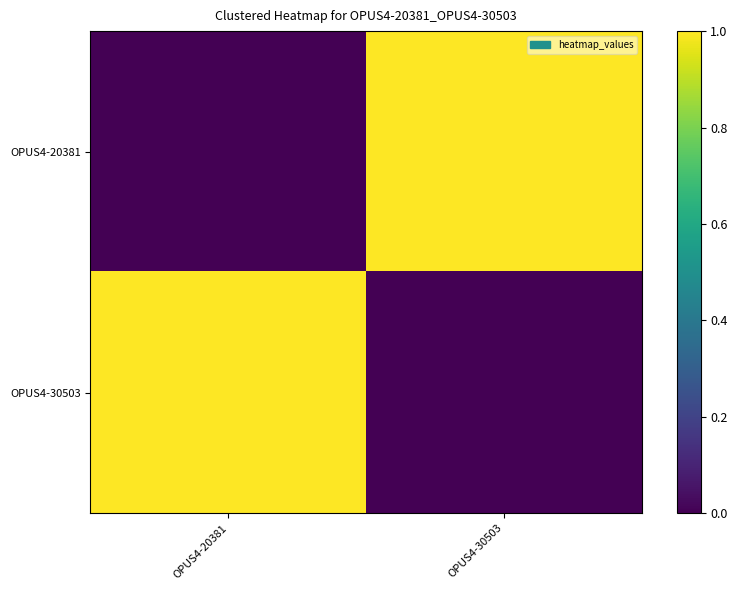

Rank the series at OPUS4-20381 from highest to lowest value.

OPUS4-30503, OPUS4-20381